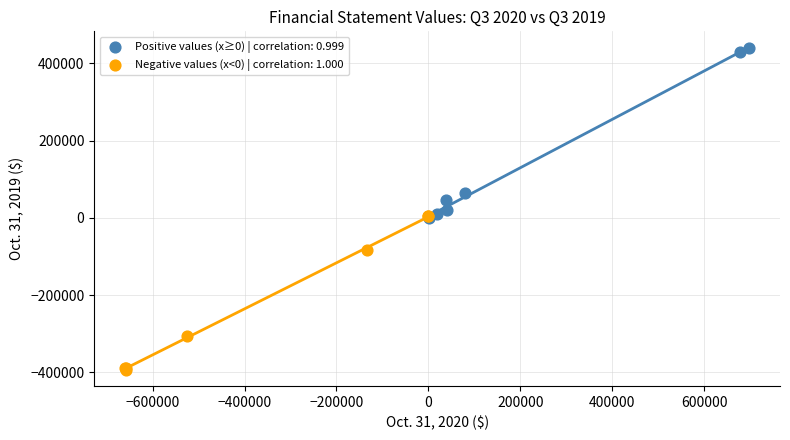

Which series contains the highest Y value?

Positive values (x≥0) | correlation: 0.999